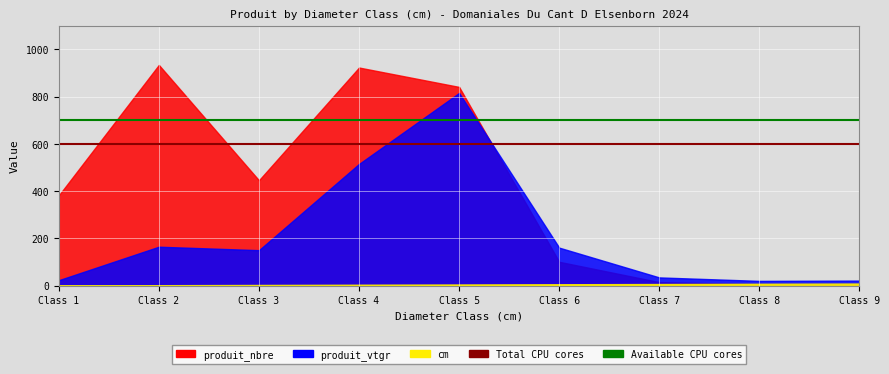

What is the value of the Available CPU cores point at the 2nd from the left?

700